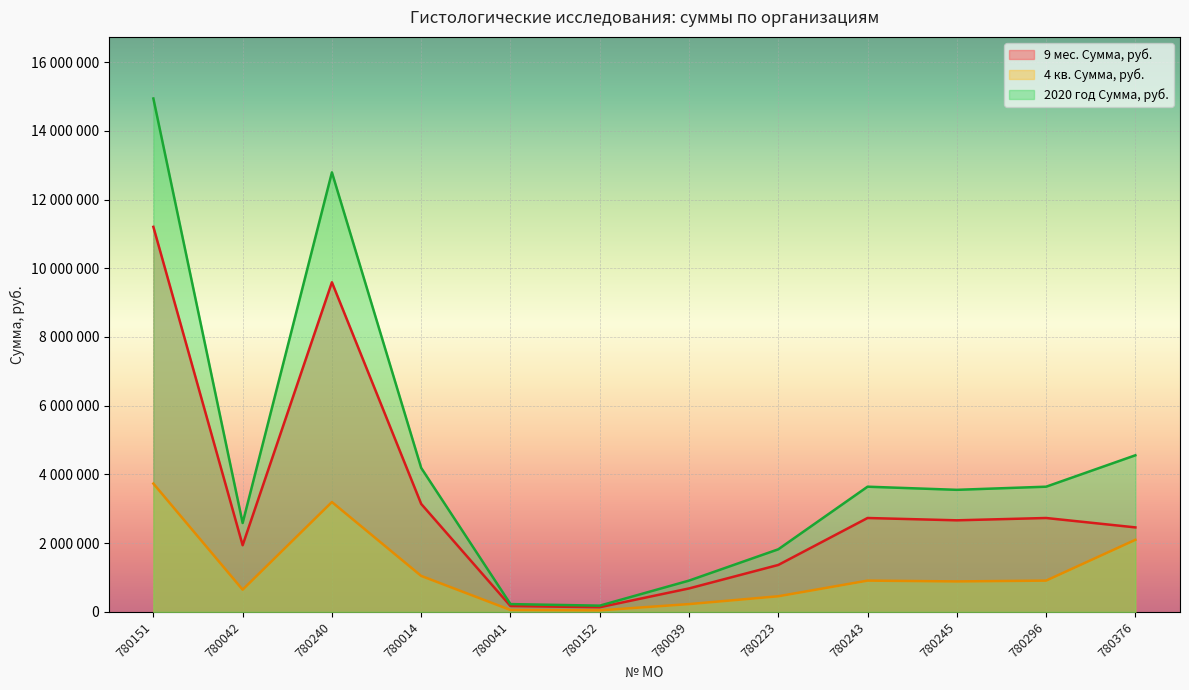

What value does the 2020 год Сумма, руб. series have at 780376, to the nearest 100?

4557800